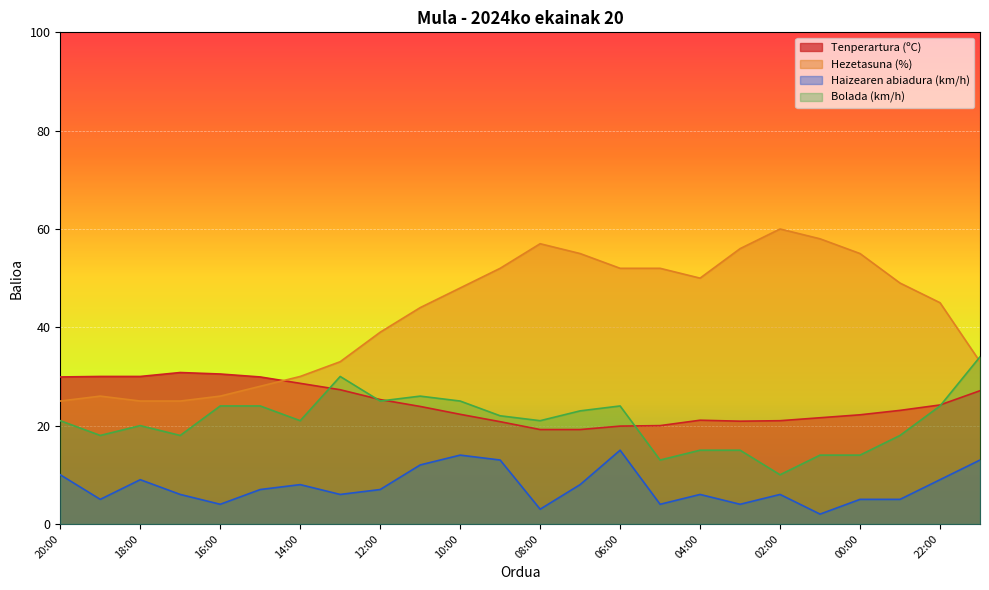

At how many categories does at least one series exceed 9?

24